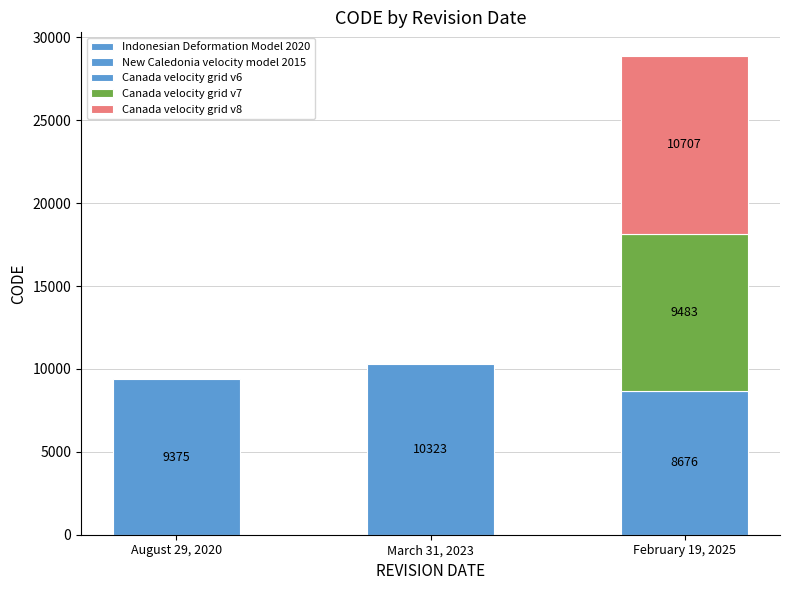

The value at February 19, 2025 is 10707. True or false?

True